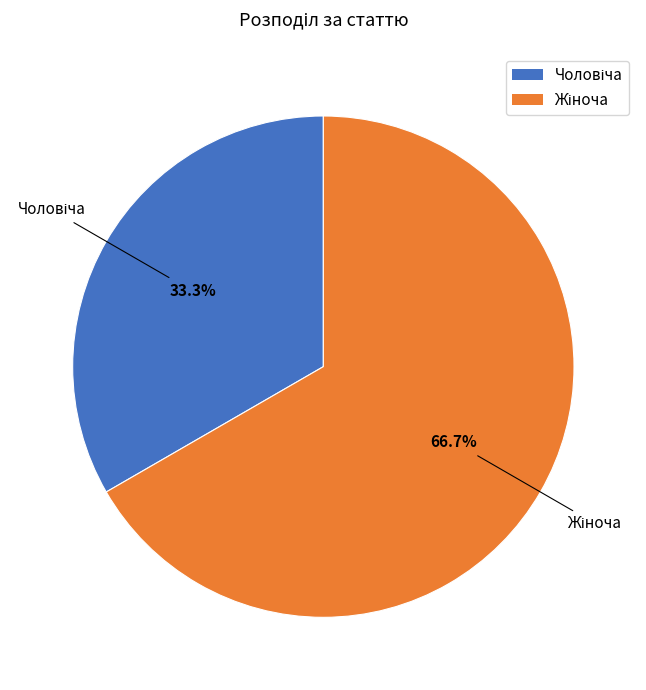

Is there any slice that represents more than half of the pie?

Yes